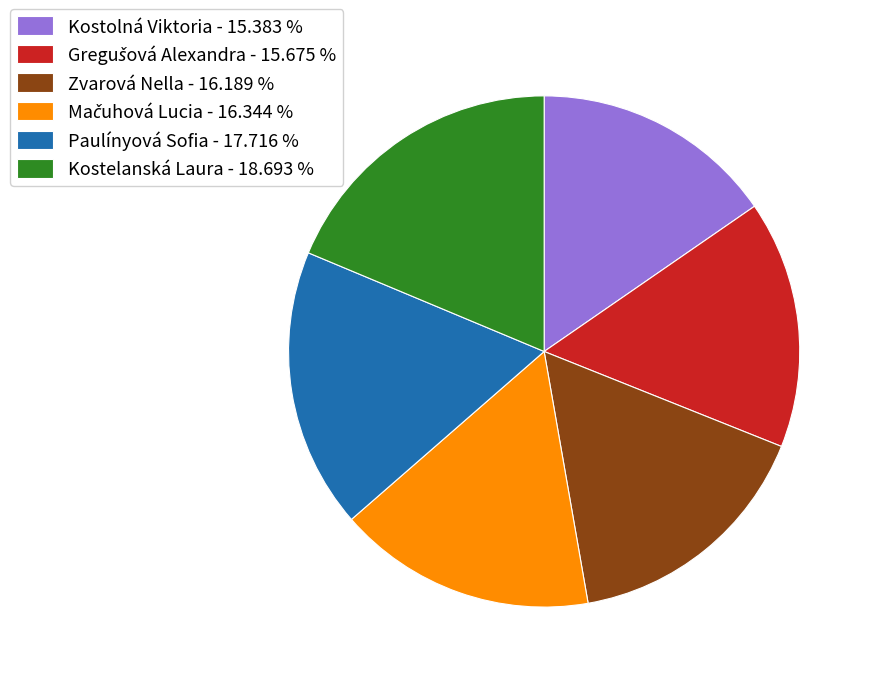

Do Zvarová Nella - 16.189 % and Kostolná Viktoria - 15.383 % together represent more than half of the pie?

No